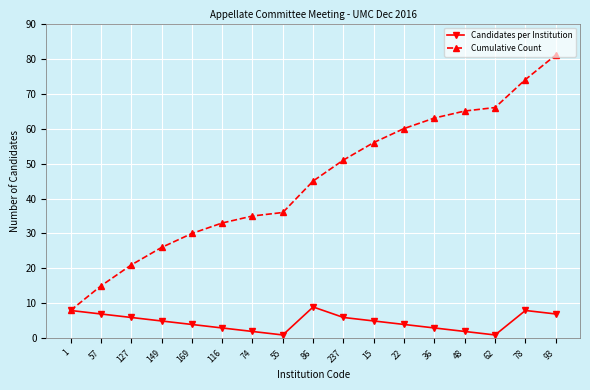

At which label does Cumulative Count reach its peak?

93